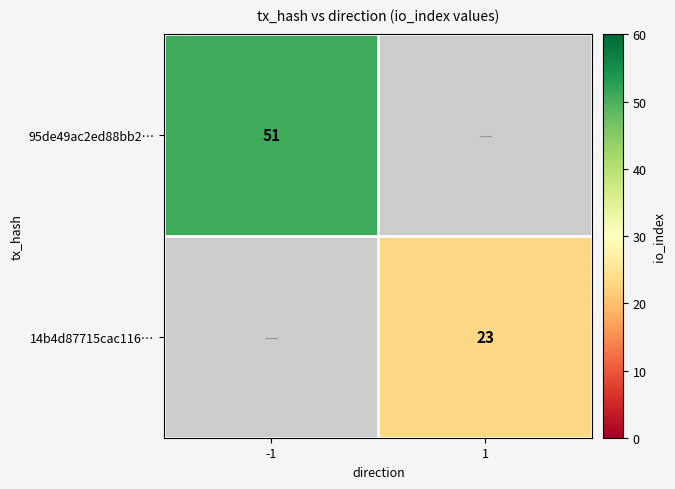

Is it true that 95de49ac2ed88bb2… equals 51 at -1?

True